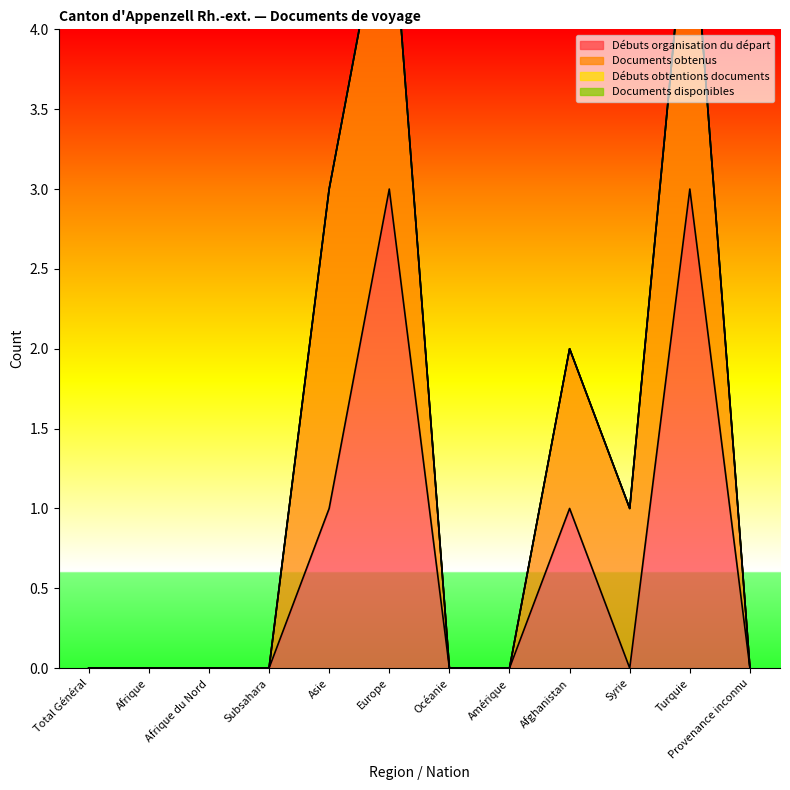

Reading left to right, what are all the values shown in this chart?

Débuts organisation du départ: 0	0	0	0	1	3	0	0	1	0	3	0
Documents obtenus: 0	0	0	0	2	2	0	0	1	1	2	0
Débuts obtentions documents: 0	0	0	0	0	0	0	0	0	0	0	0
Documents disponibles: 0	0	0	0	0	0	0	0	0	0	0	0